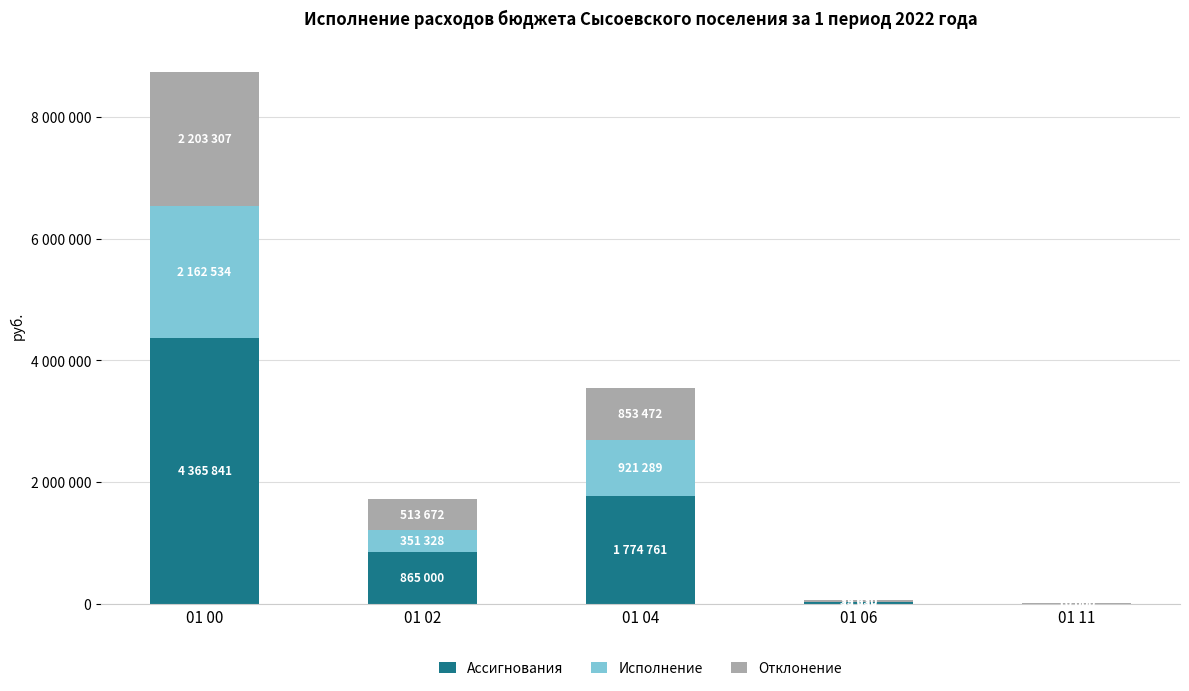

Are the bars grouped side by side (vs. stacked)?

No